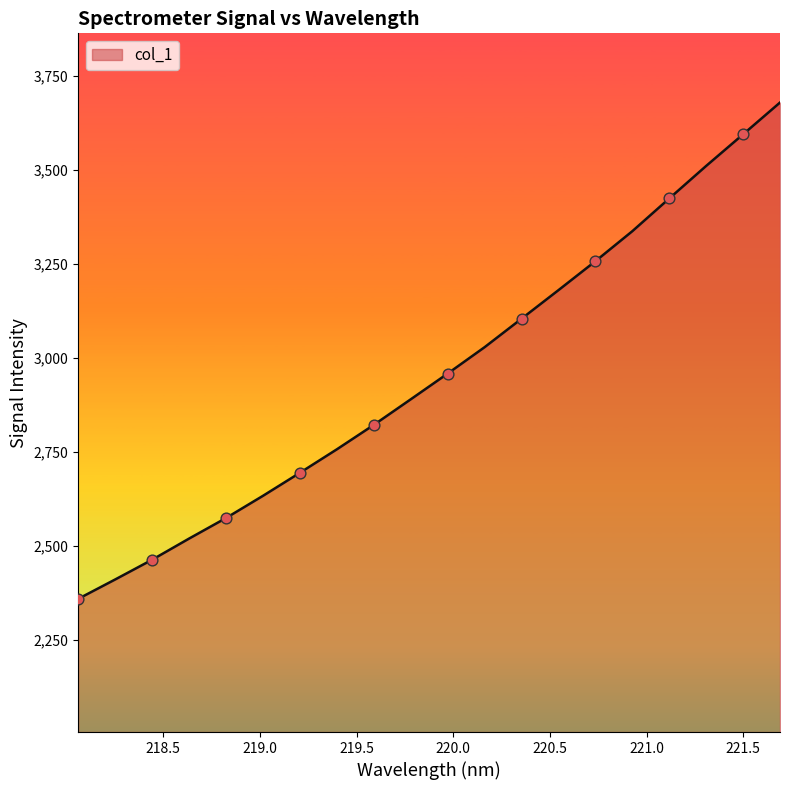

What is the minimum value shown in the chart?

2360.1